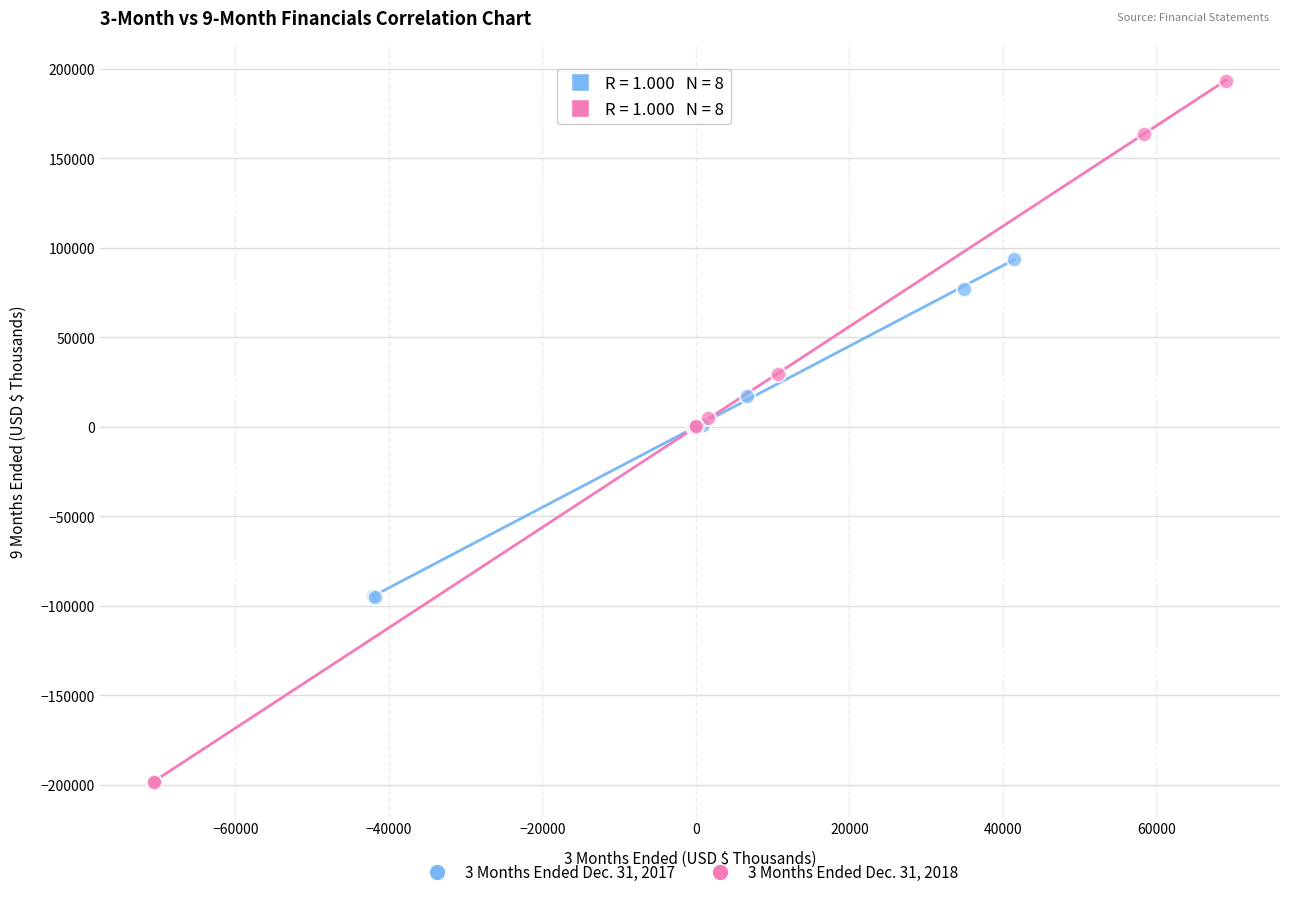

What are all the series names shown in the legend?

3 Months Ended Dec. 31, 2017, 3 Months Ended Dec. 31, 2018